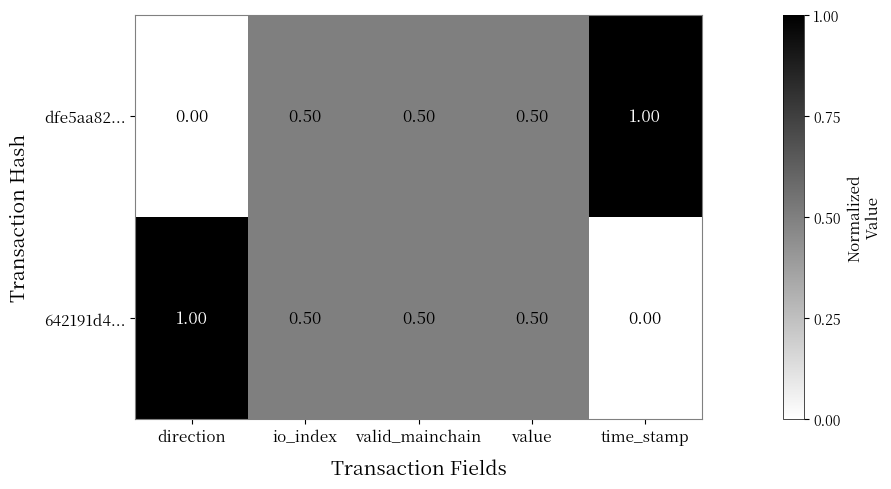

At how many categories does at least one series exceed 0?

5